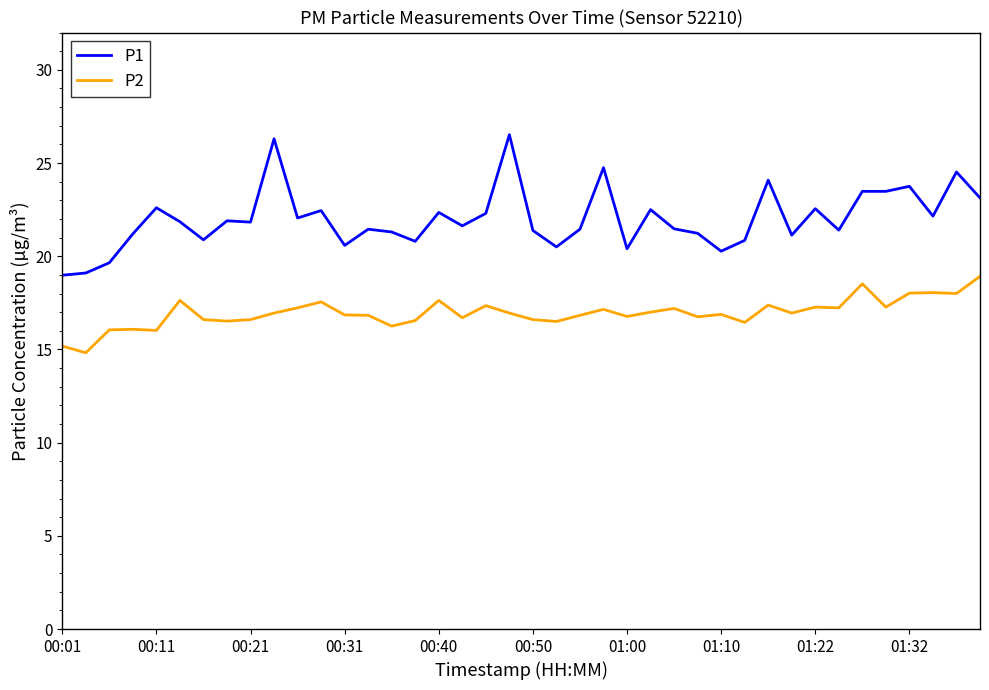

How many lines are shown in the chart?

2